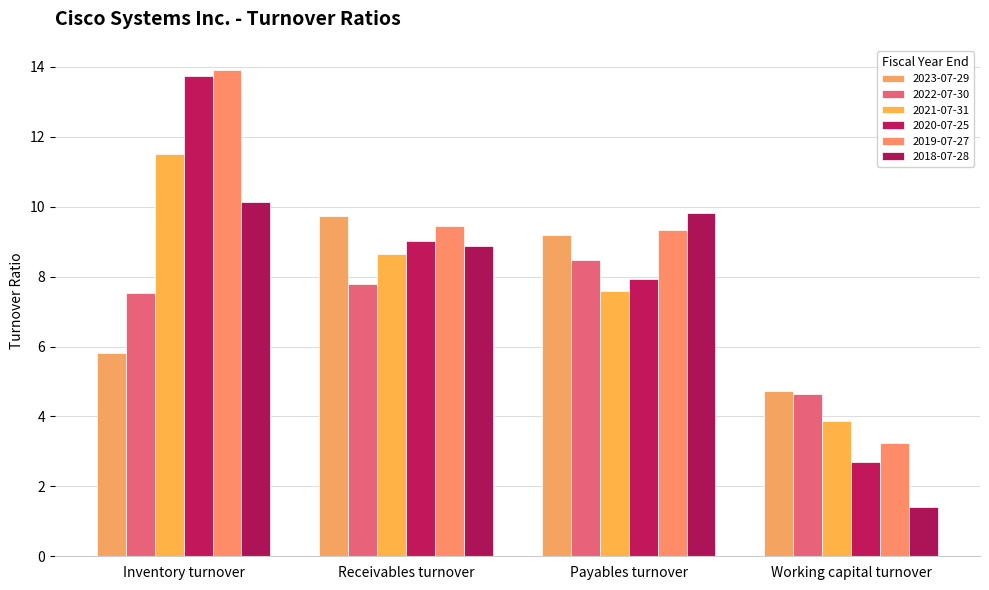

Which category has the highest value in the 2023-07-29 series?

Receivables turnover